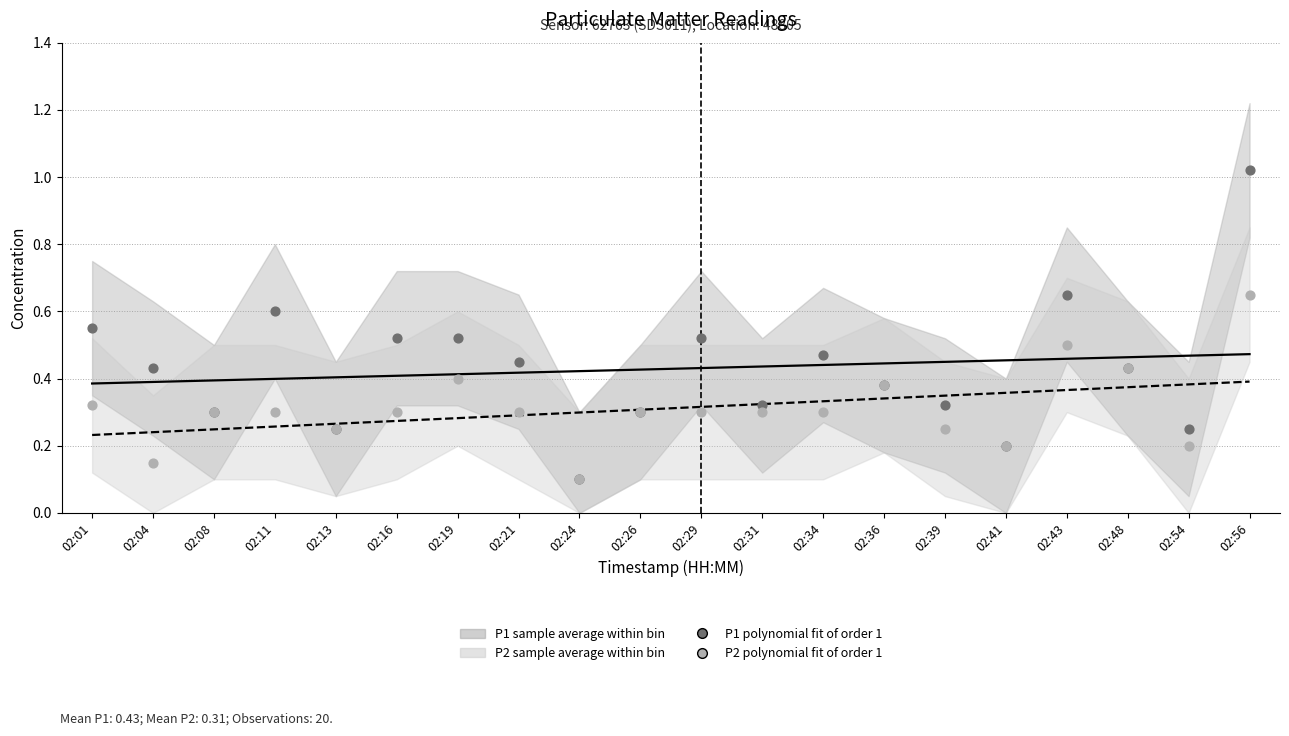

Which series has the largest total across all categories?

P1 poly fit order 1